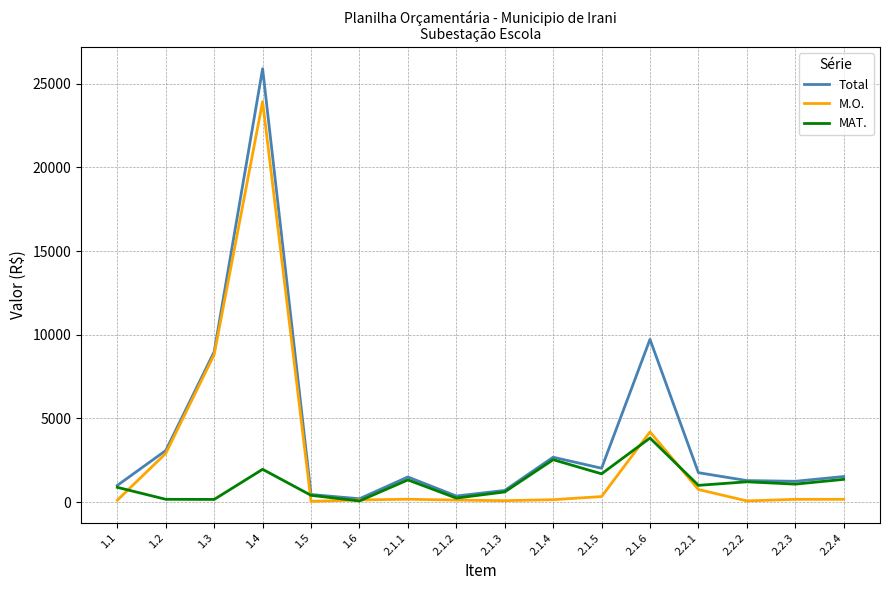

At which label is Total closest to 13048?

2.1.6